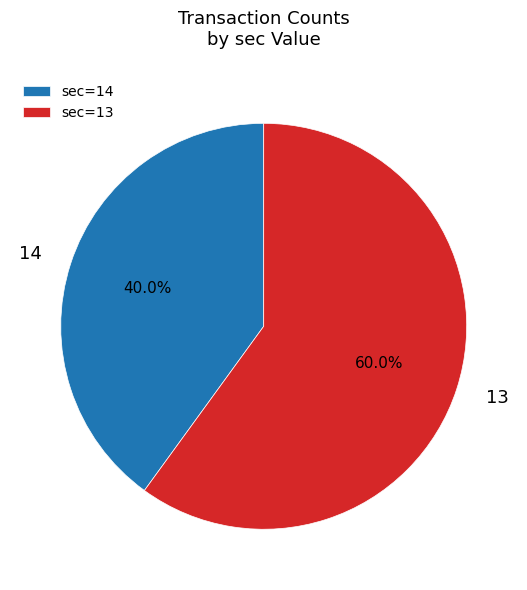

How many segments does this pie chart have?

2